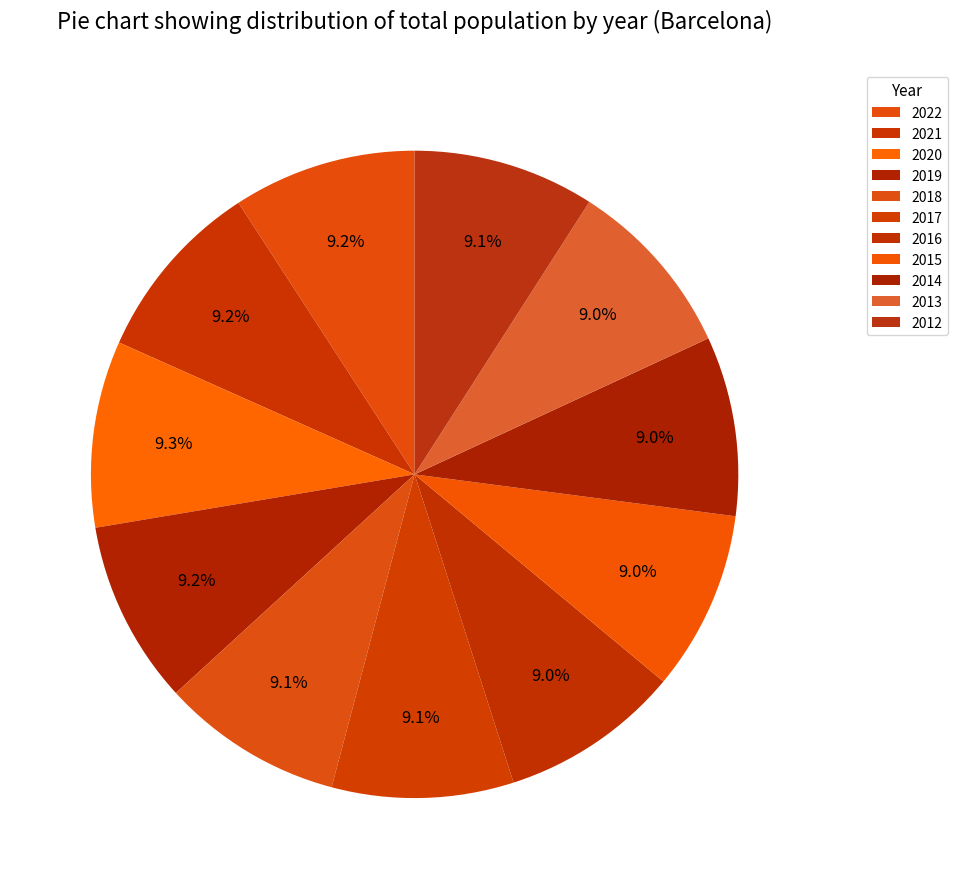

Is 2019 the majority of the pie?

No